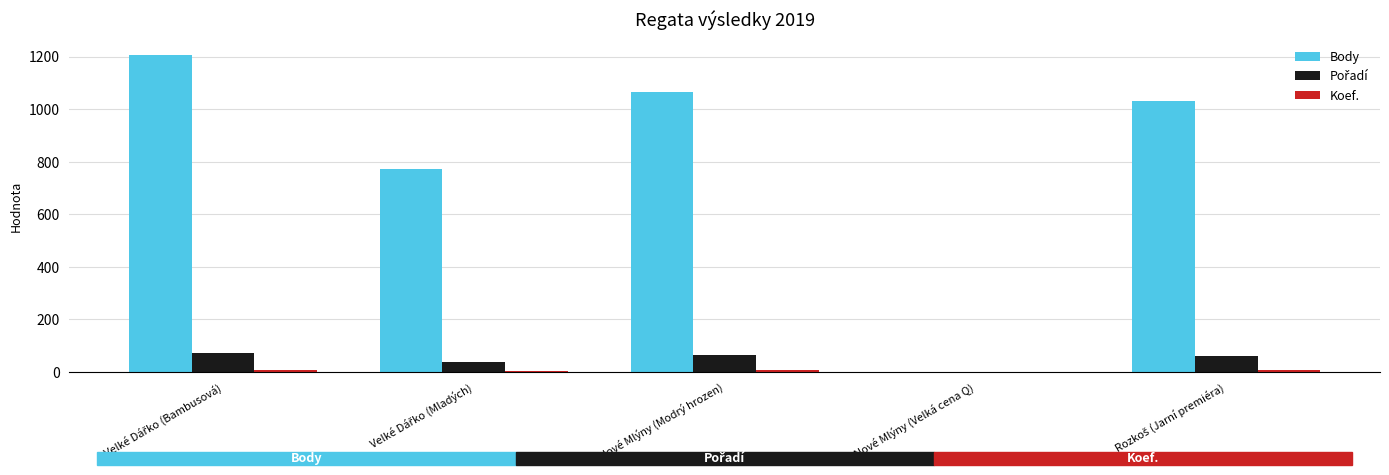

What is the greatest value displayed?

1205